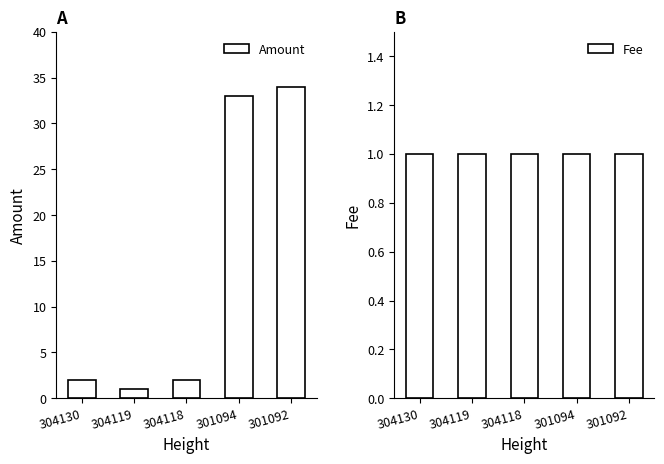

How many bars are there in total?

10